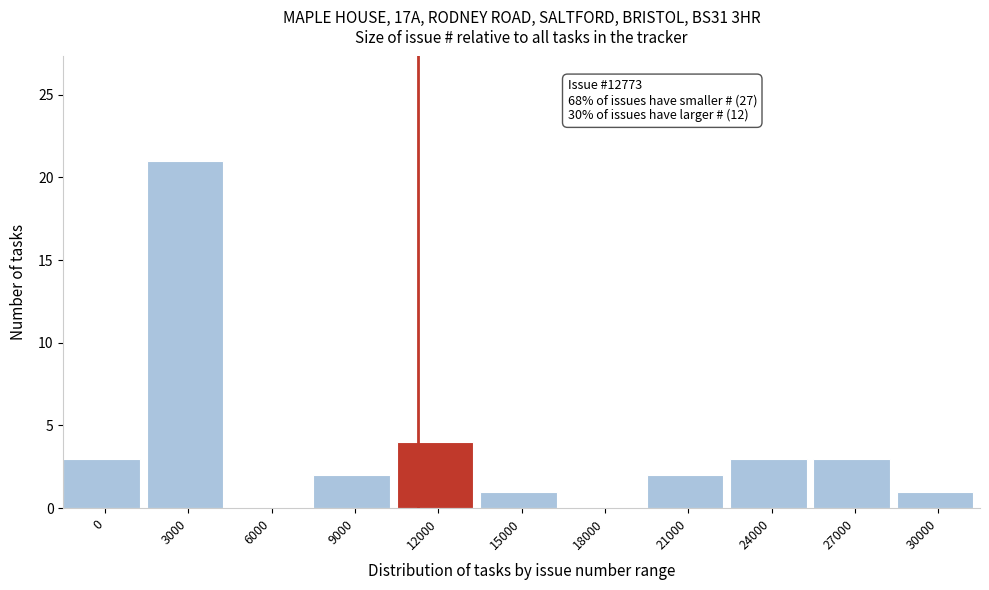

Reading right to left, extract all data points from this chart.

30000=1	27000=3	24000=3	21000=2	18000=0	15000=1	12000=4	9000=2	6000=0	3000=21	0=3